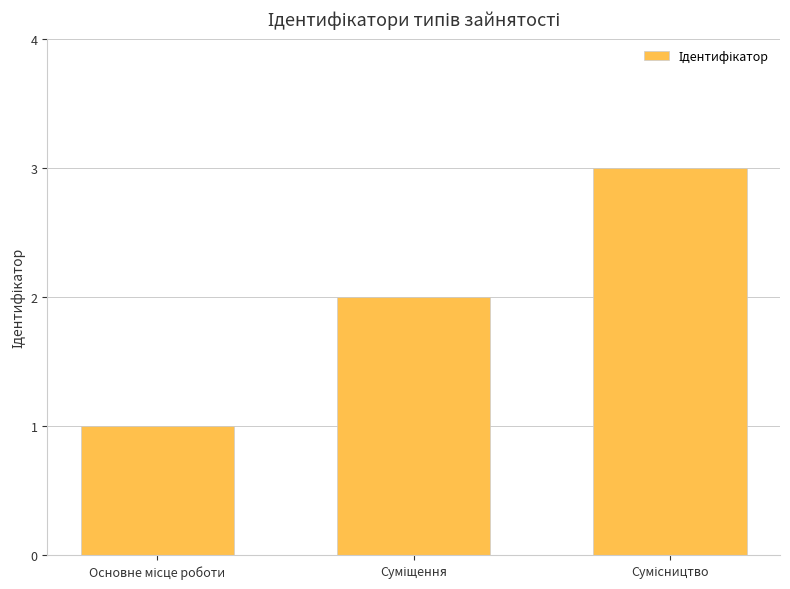

How many values are between 1 and 3?

3